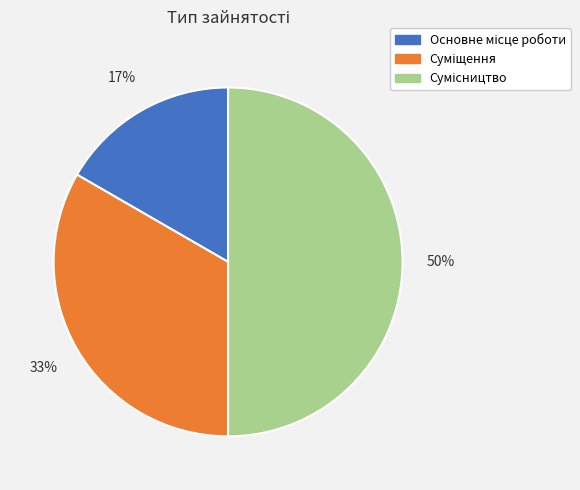

To the nearest percent, what is the average slice percentage?

33%